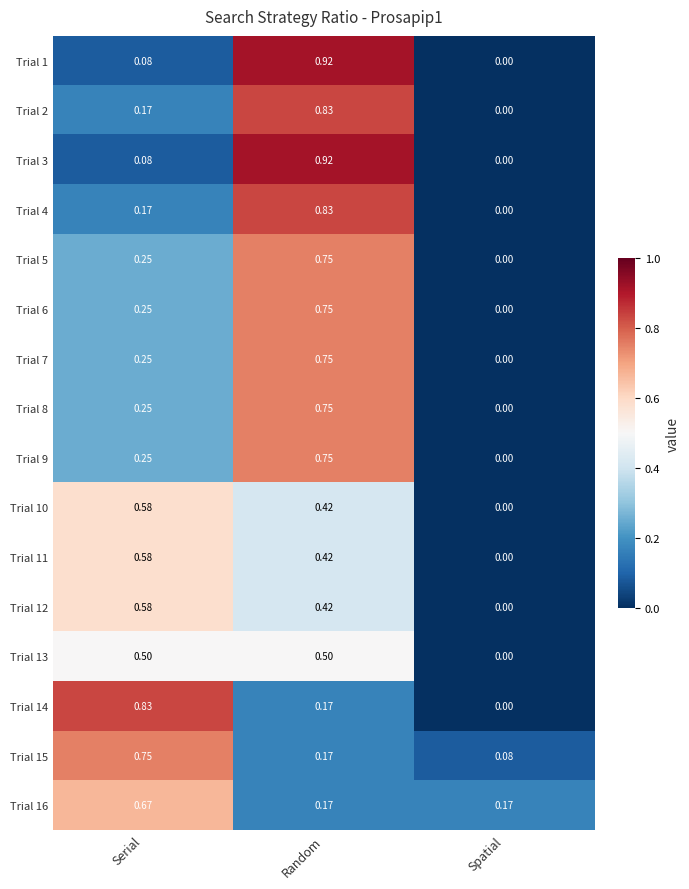

Is the value of Trial 7 at Spatial greater than the value of Trial 9 at Serial?

No